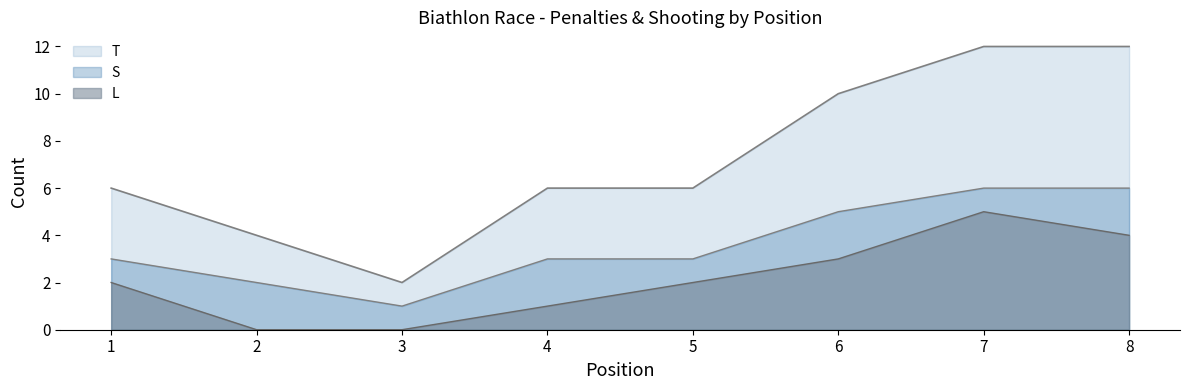

True or false: L and T intersect in this chart.

False